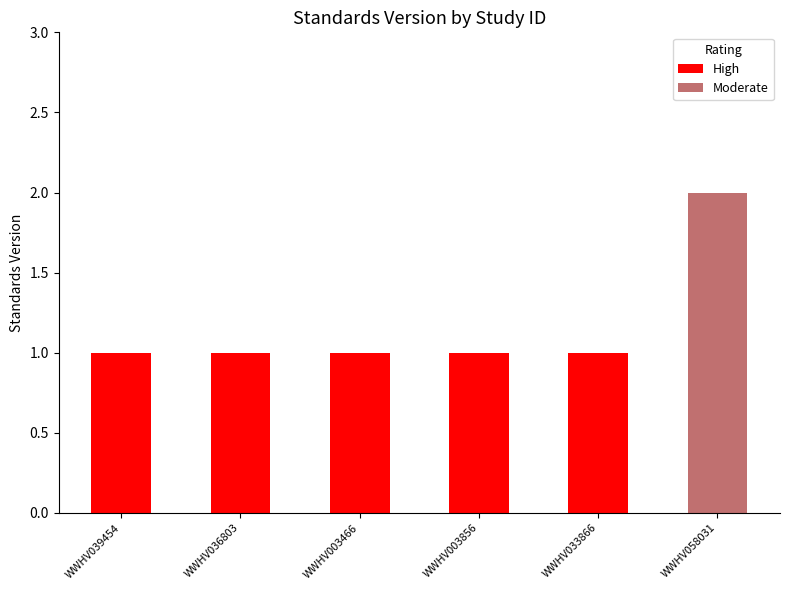

At which category is the sum across all series the highest?

WWHV058031